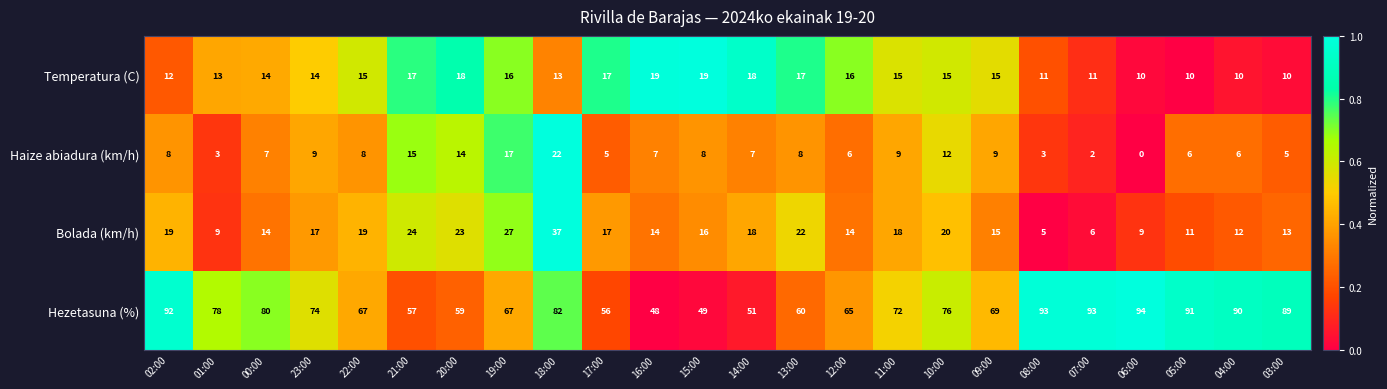

Read the Bolada (km/h) value at 04:00, to the nearest 5.

10